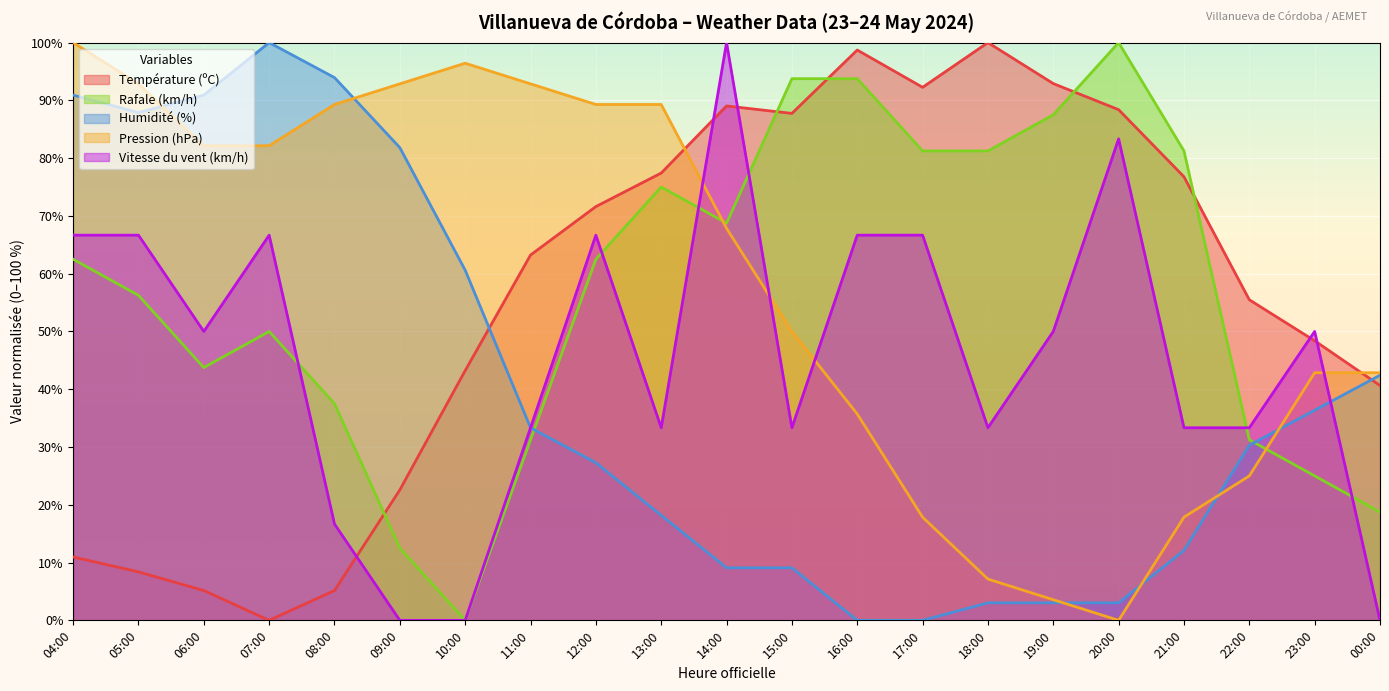

Reading left to right, list all the values displayed in this chart.

Température (ºC): 11.0	8.4	5.2	0.0	5.2	22.6	43.2	63.2	71.6	77.4	89.0	87.7	98.7	92.3	100.0	92.9	88.4	76.8	55.5	48.4	40.6
Rafale (km/h): 62.5	56.2	43.7	50.0	37.5	12.5	0.0	31.2	62.5	75.0	68.7	93.7	93.7	81.2	81.2	87.5	100.0	81.2	31.2	25.0	18.7
Humidité (%): 90.9	87.9	90.9	100.0	93.9	81.8	60.6	33.3	27.3	18.2	9.1	9.1	0.0	0.0	3.0	3.0	3.0	12.1	30.3	36.4	42.4
Pression (hPa): 100.0	92.9	82.1	82.1	89.3	92.9	96.4	92.9	89.3	89.3	67.9	50.0	35.7	17.9	7.1	3.6	0.0	17.9	25.0	42.9	42.9
Vitesse du vent (km/h): 66.7	66.7	50.0	66.7	16.7	0.0	0.0	33.3	66.7	33.3	100.0	33.3	66.7	66.7	33.3	50.0	83.3	33.3	33.3	50.0	0.0